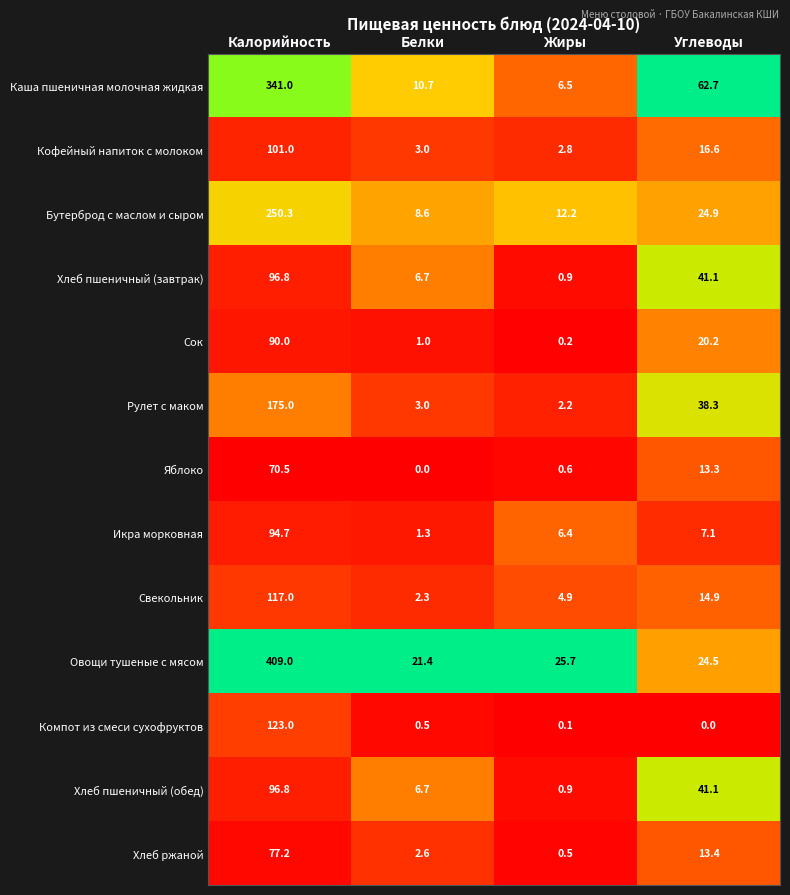

Which series has the largest range (max minus min)?

Овощи тушеные с мясом